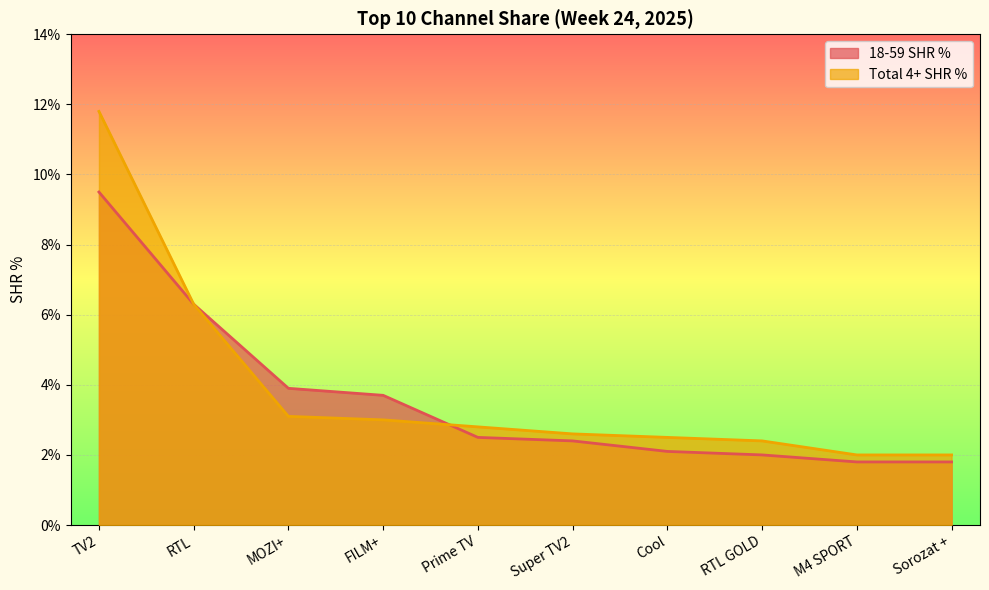

What is the value of the Total 4+ SHR % point at the 7th from the left?

2.5